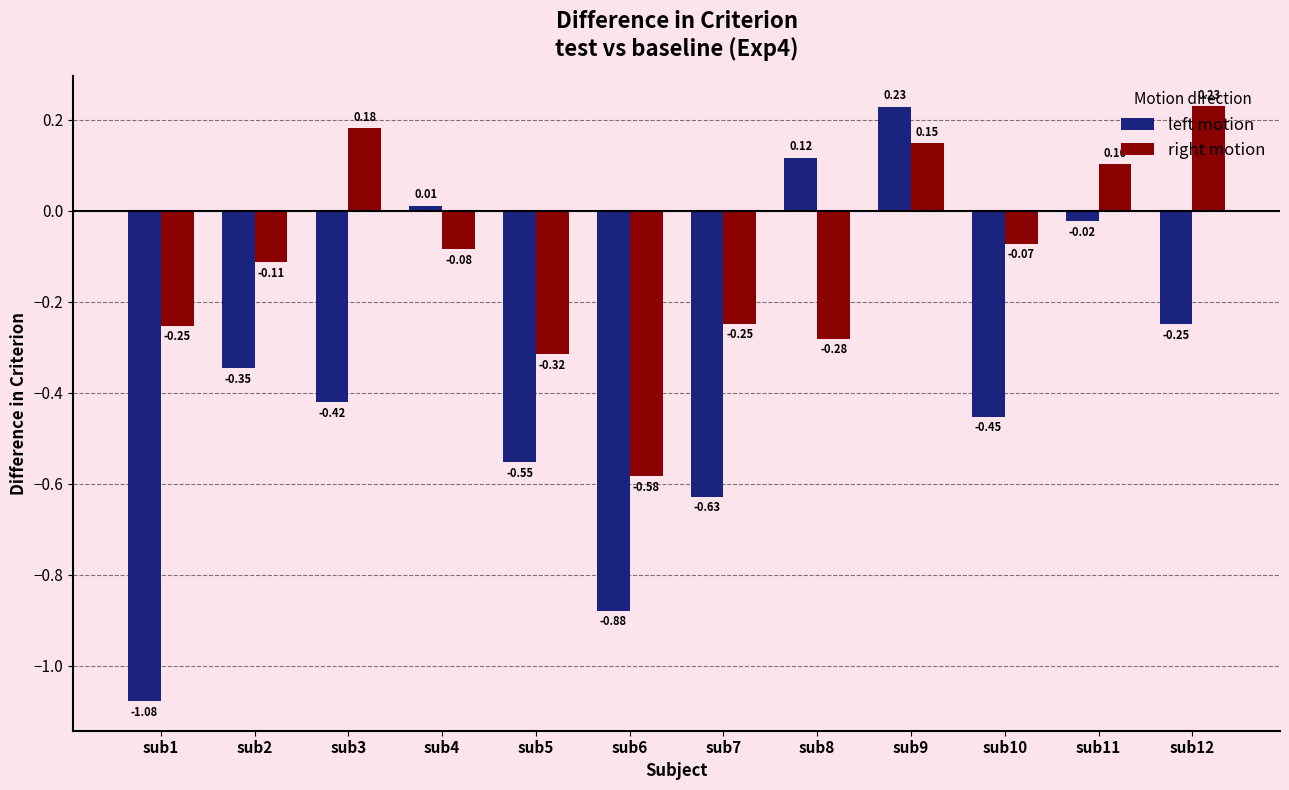

At sub5, list the series in order from smallest to largest.

left motion, right motion